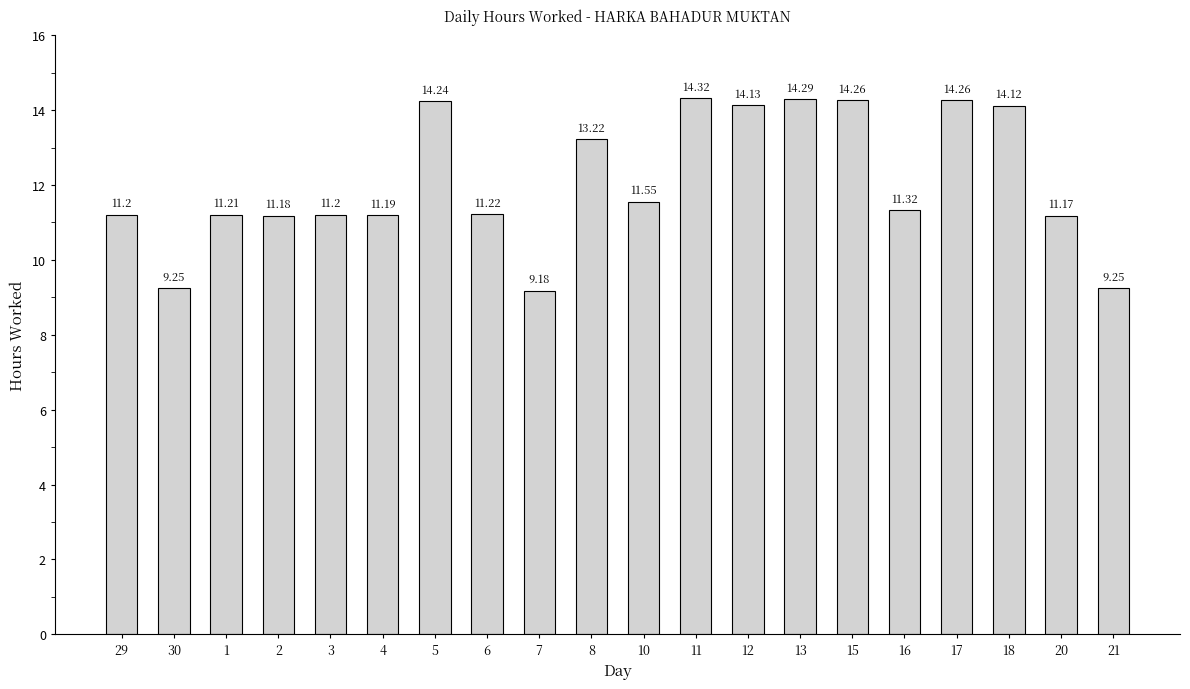

What is the difference between the values at 13 and 4?

3.1